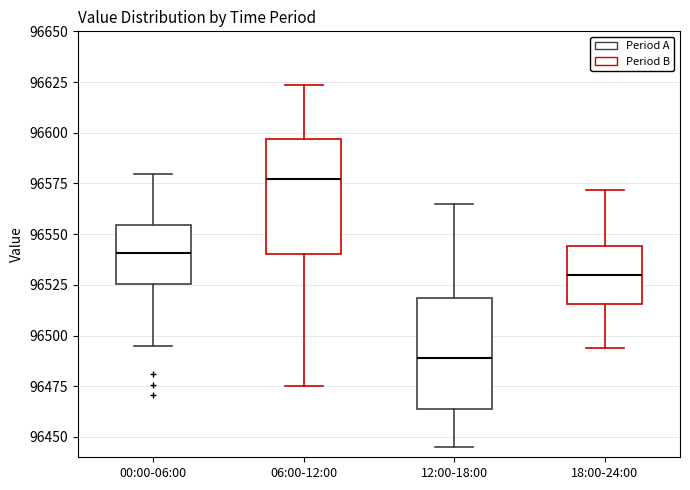

Reading left to right, read every box against the y-axis: the position of its median line, the range the box covers, and the ends of its whiskers. The values are not printed on the chart, so give them approximately, as read against the axis.

00:00-06:00: median 96540, box 96525 to 96555, whiskers 96495 to 96580
06:00-12:00: median 96575, box 96540 to 96595, whiskers 96475 to 96625
12:00-18:00: median 96490, box 96465 to 96520, whiskers 96445 to 96565
18:00-24:00: median 96530, box 96515 to 96545, whiskers 96495 to 96570